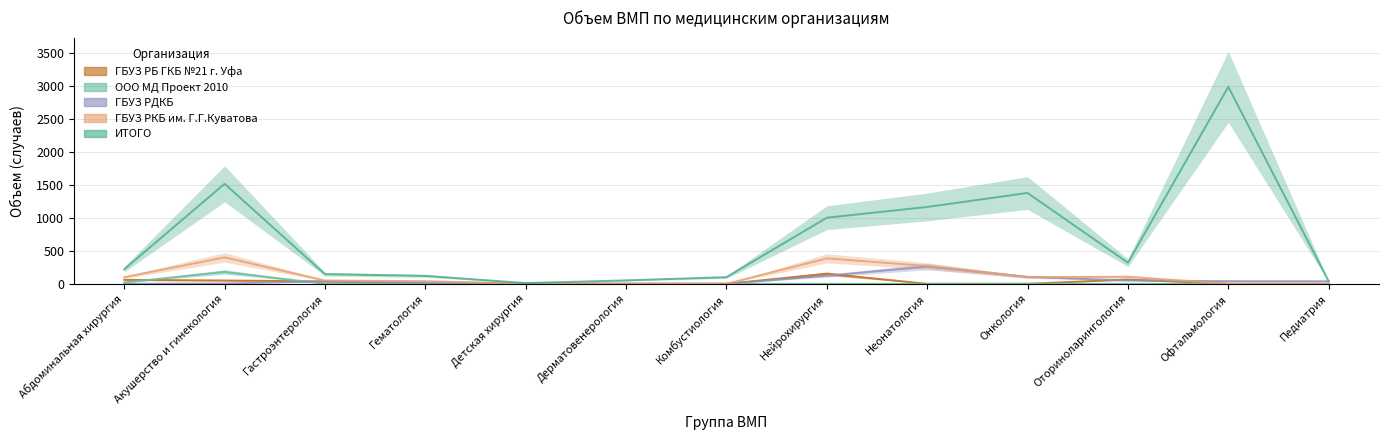

What is the value of the ГБУЗ РДКБ point at the 3rd from the left?

35